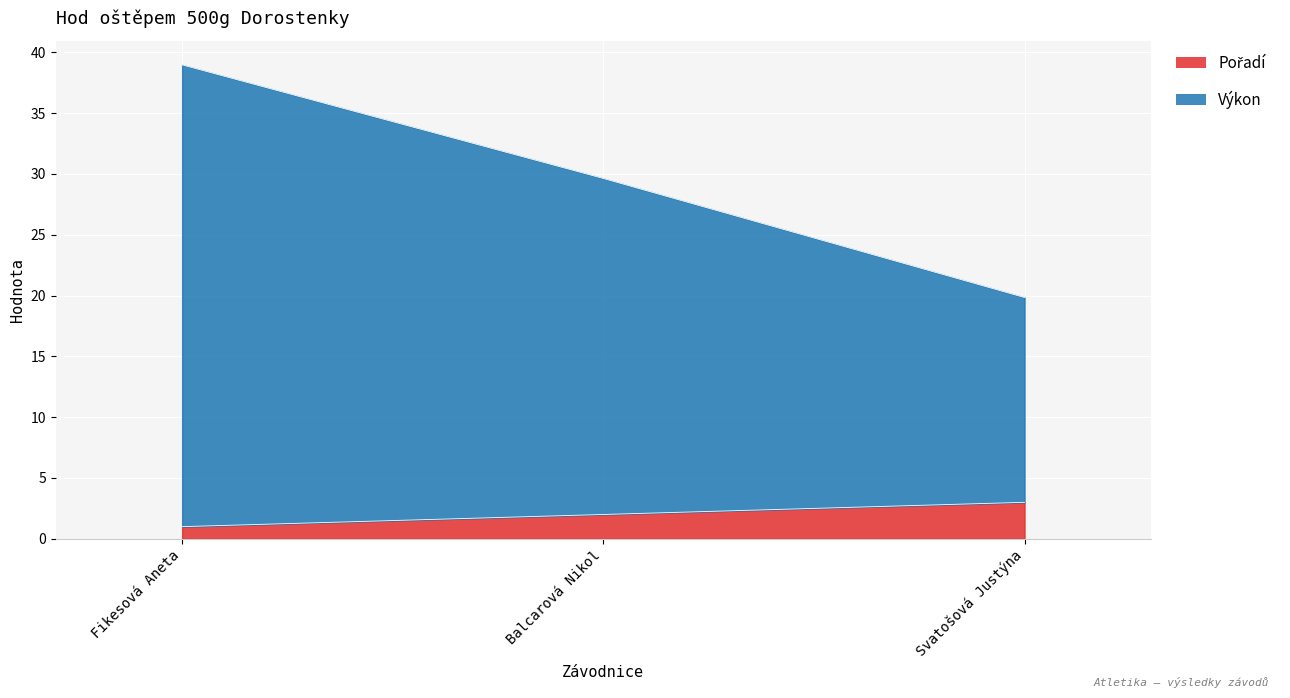

Rank the series by their average value, from highest to lowest.

Výkon, Pořadí